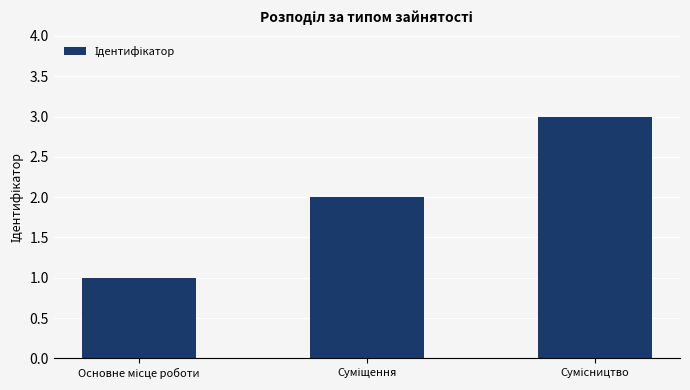

What is the maximum value shown in the chart?

3